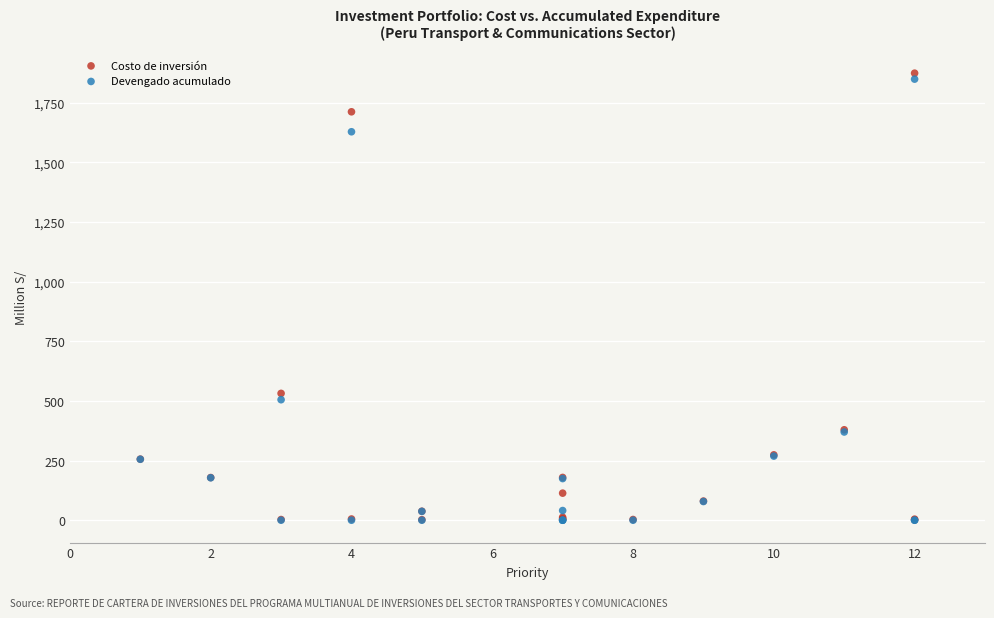

Which series reaches the maximum Y coordinate?

Costo de inversión